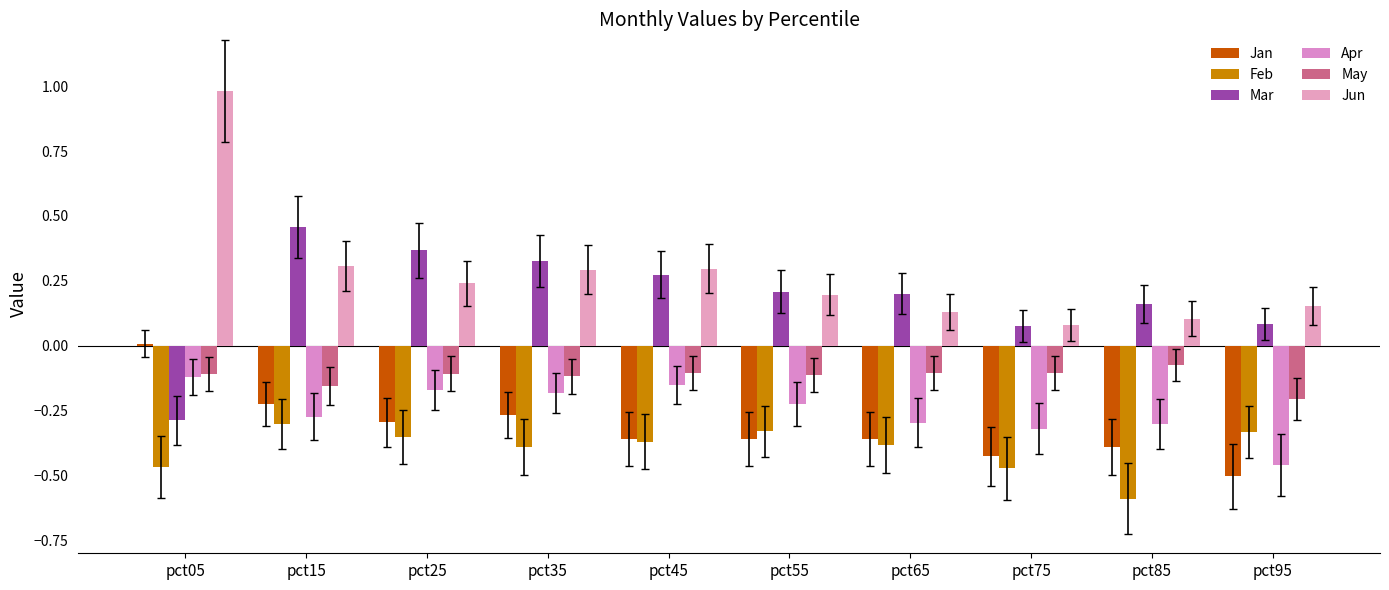

Which label corresponds to the smallest value in the chart?

pct85